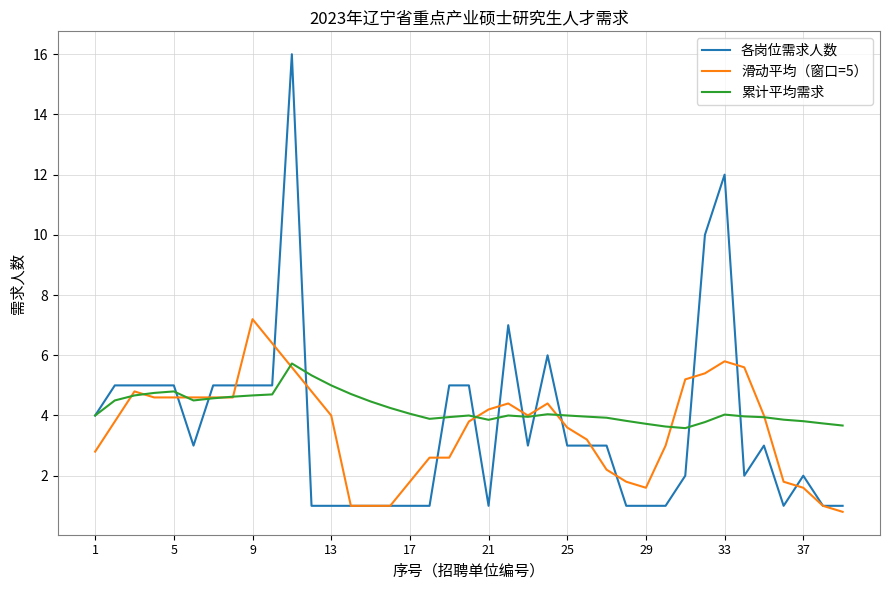

What is the highest value of the 累计平均需求 series?

5.7